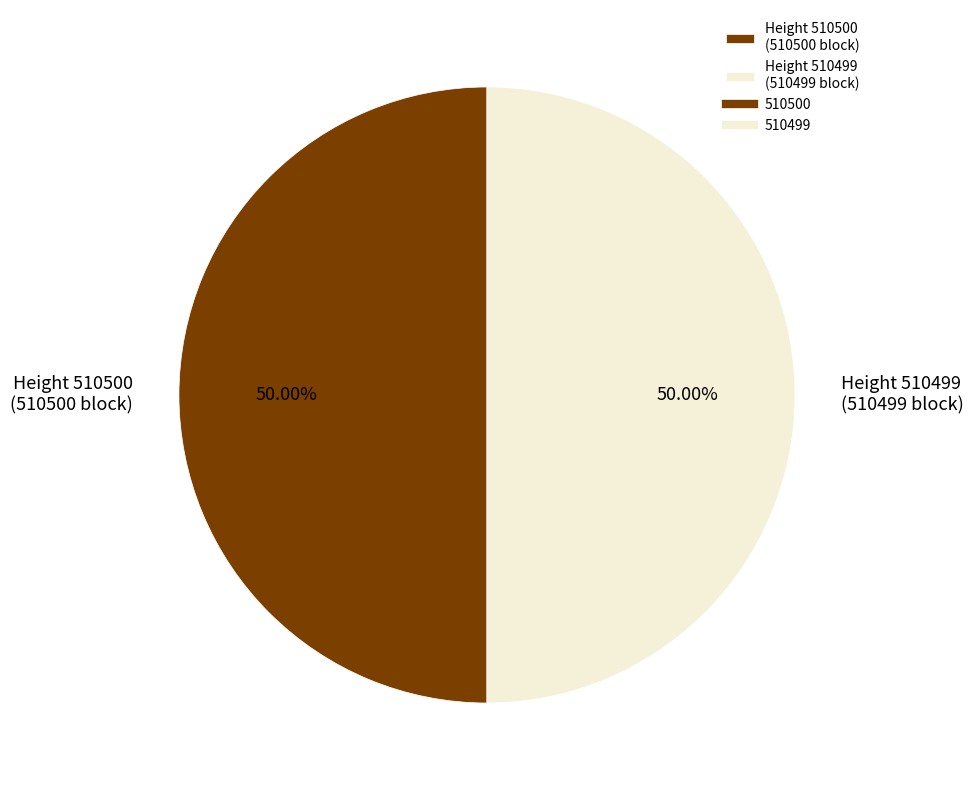

Combined, do Height 510499 (510499 block) and Height 510500 (510500 block) account for over 50%?

Yes